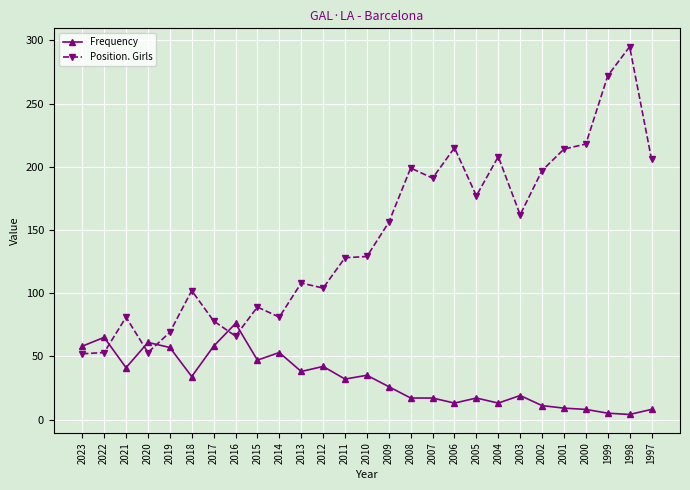

Which series has the largest range (max minus min)?

Position. Girls